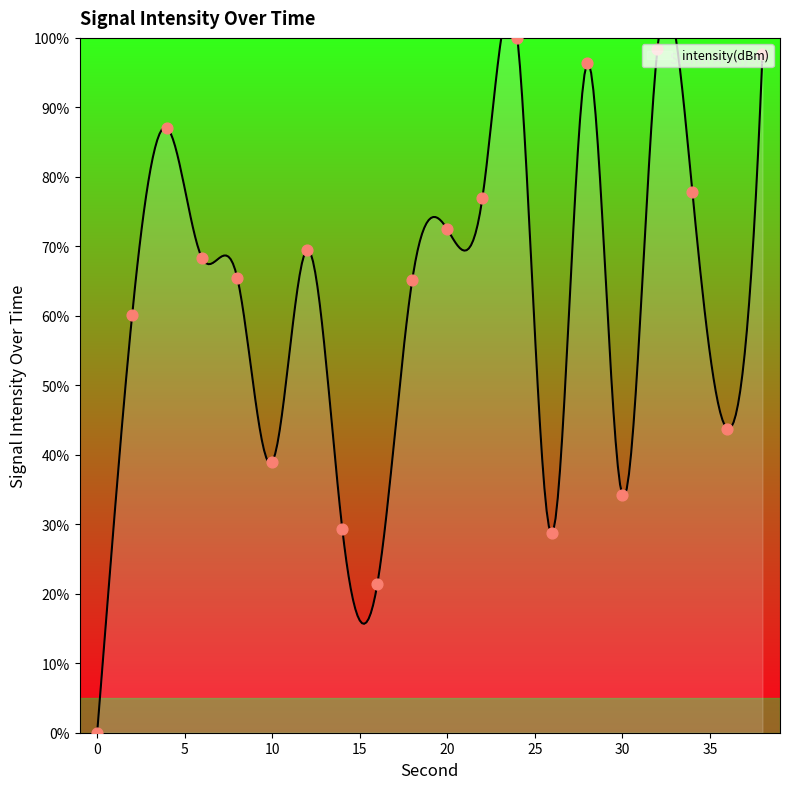

What is the change in value from 16 to 30?

+12.8